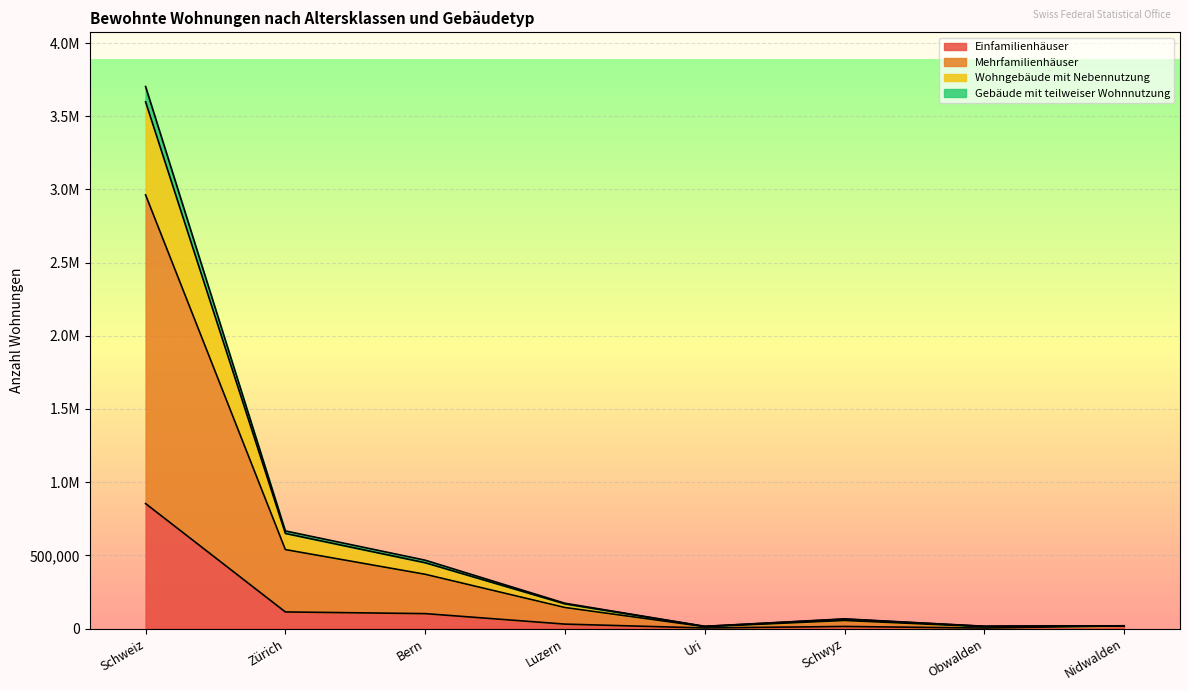

True or false: Mehrfamilienhäuser and Gebäude mit teilweiser Wohnnutzung cross at least once.

False